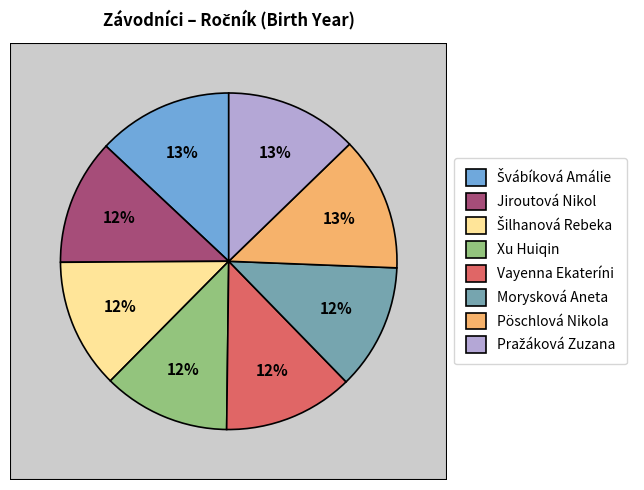

How much of the chart is everything except Švábíková Amálie?

87.0%